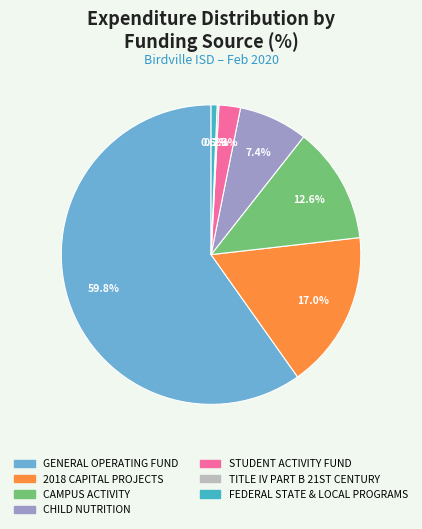

Which category has the biggest portion of the pie?

GENERAL OPERATING FUND